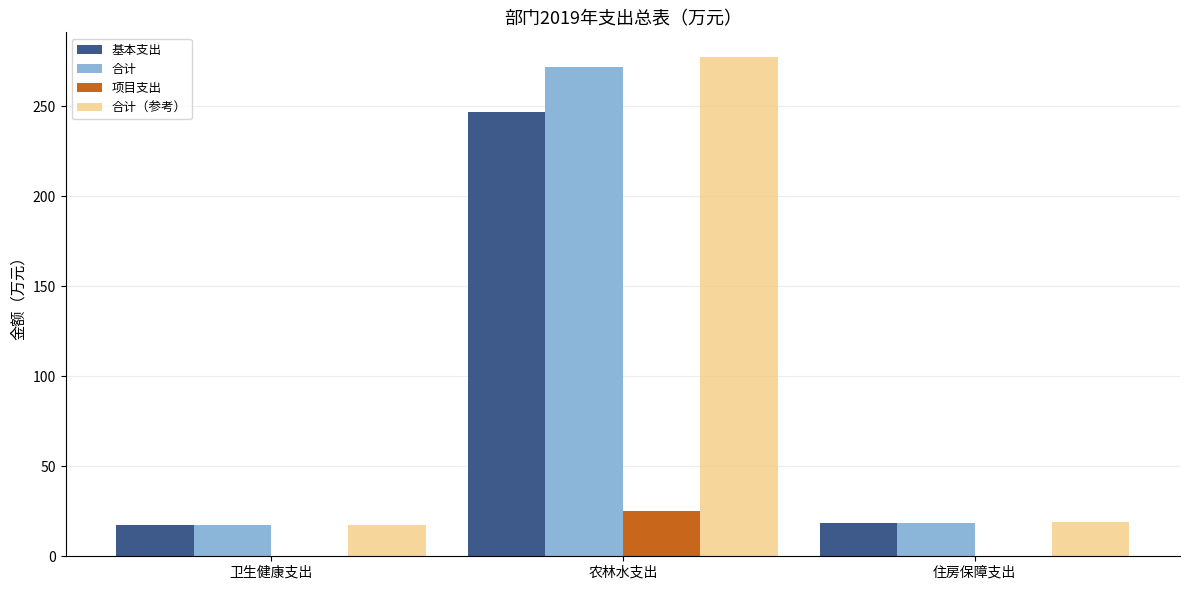

What is the difference between the 基本支出 values at 卫生健康支出 and 住房保障支出?

1.4